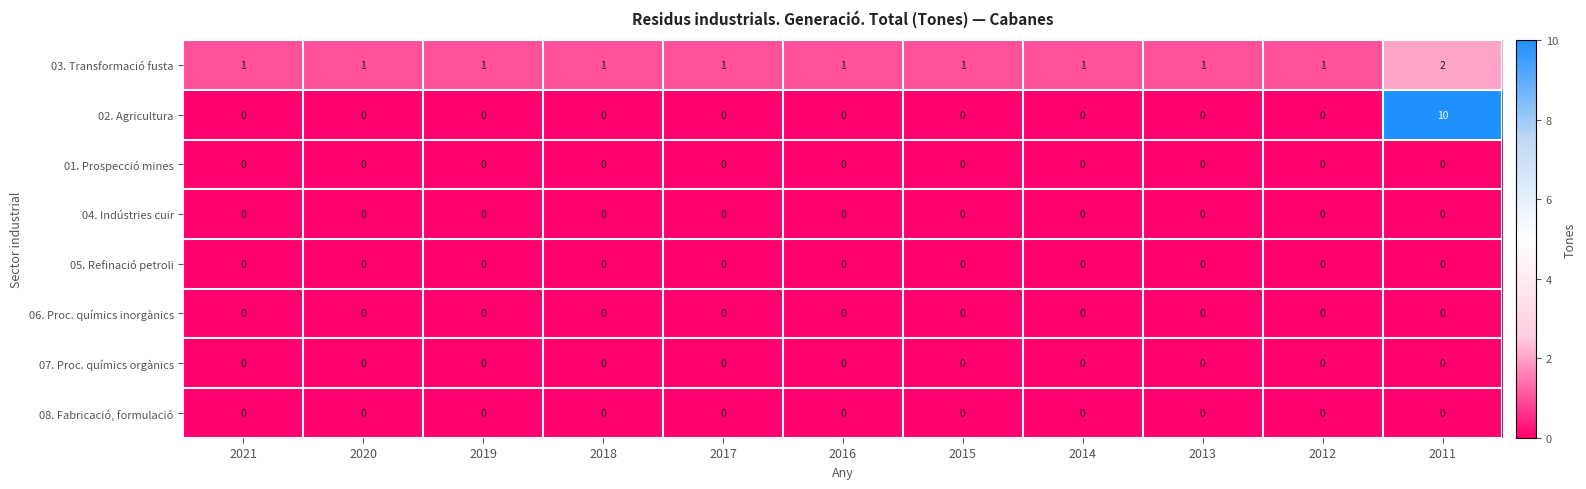

Count the number of categories in the chart.

11